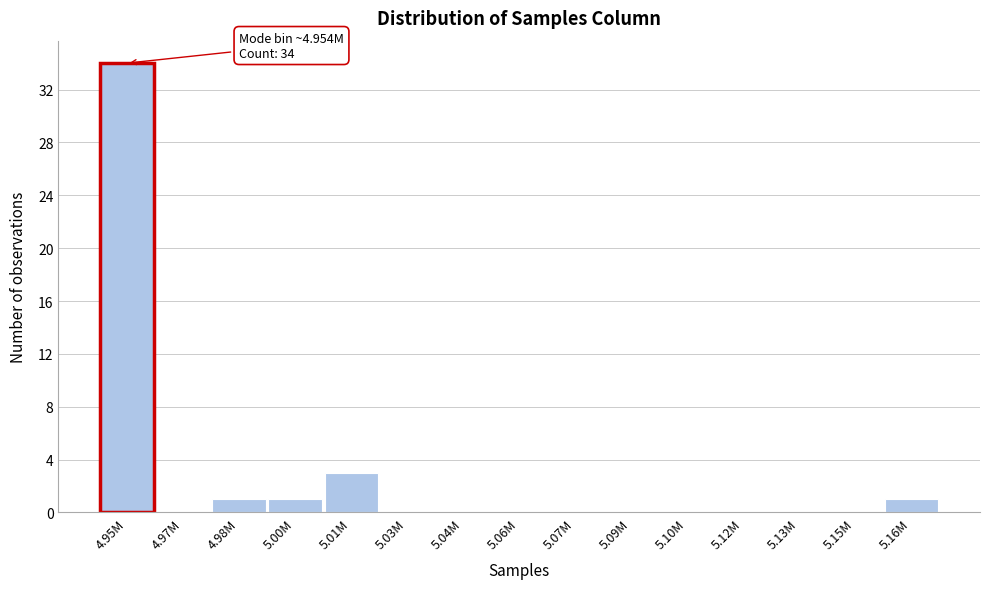

Reading right to left, list all the values displayed in this chart.

5.16M=1	5.15M=0	5.13M=0	5.12M=0	5.10M=0	5.09M=0	5.07M=0	5.06M=0	5.04M=0	5.03M=0	5.01M=3	5.00M=1	4.98M=1	4.97M=0	4.95M=34